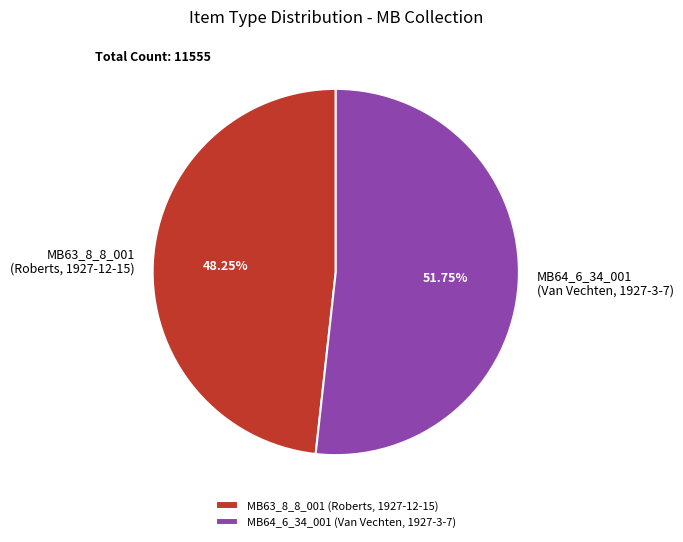

Rank the categories by value from lowest to highest.

MB63_8_8_001 (Roberts, 1927-12-15), MB64_6_34_001 (Van Vechten, 1927-3-7)